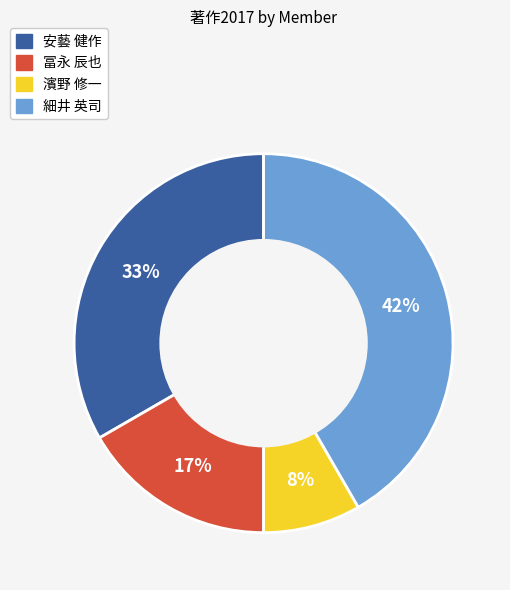

To the nearest percent, what is the average slice percentage?

25%